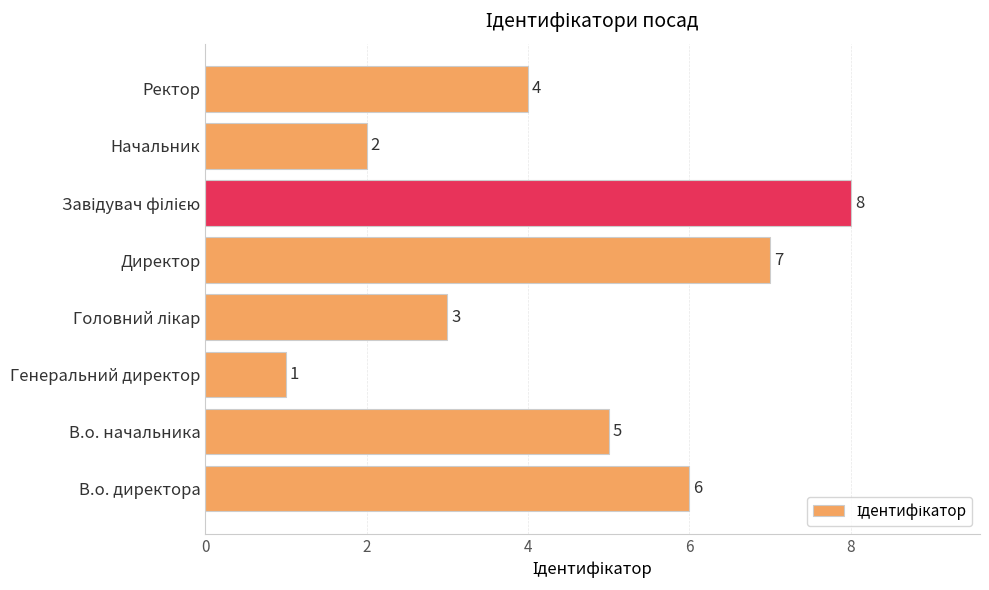

How many values are between 3 and 7?

5